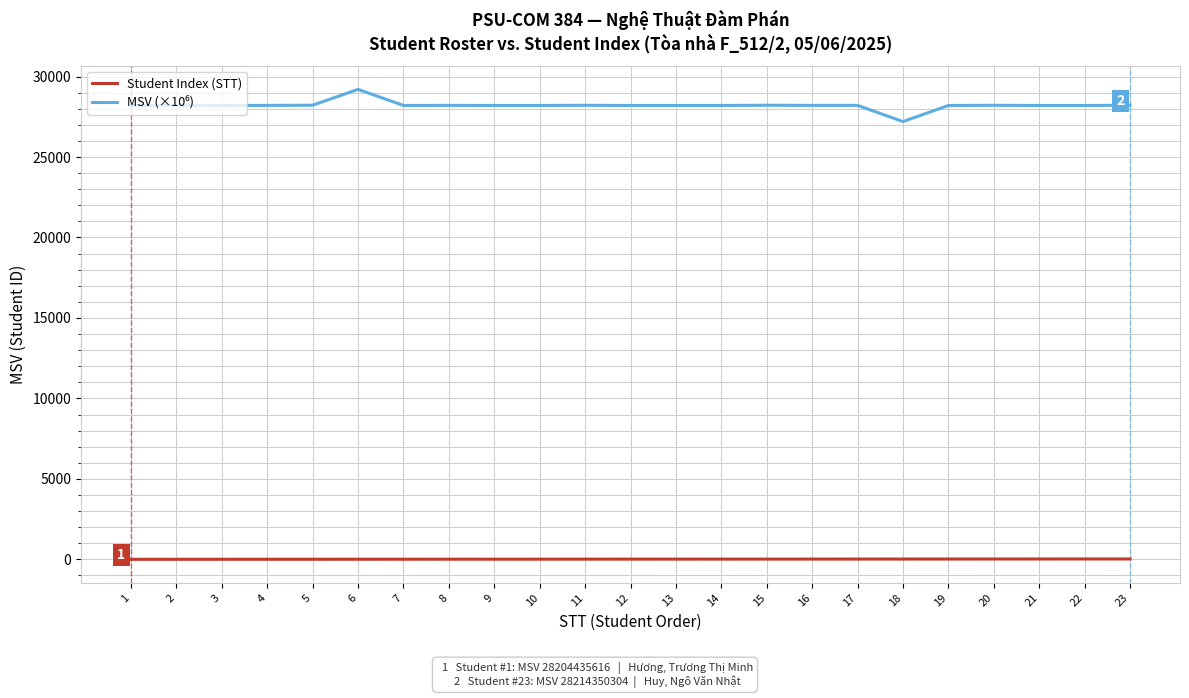

What is the maximum value shown in the chart?

29204.9